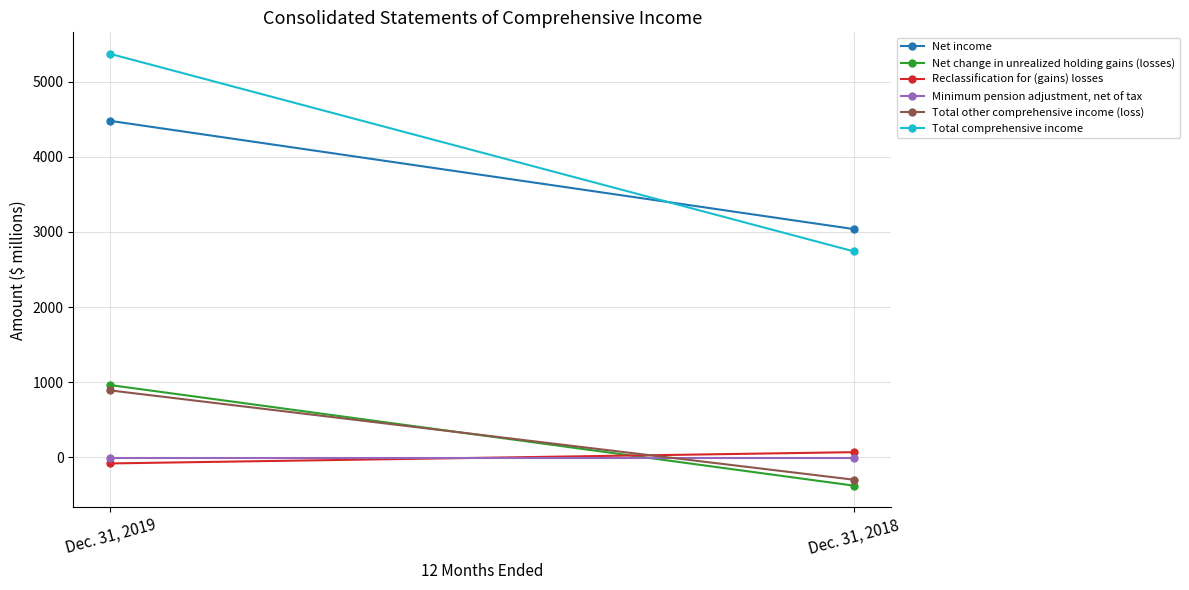

What is the average value of the Minimum pension adjustment, net of tax series?

-9